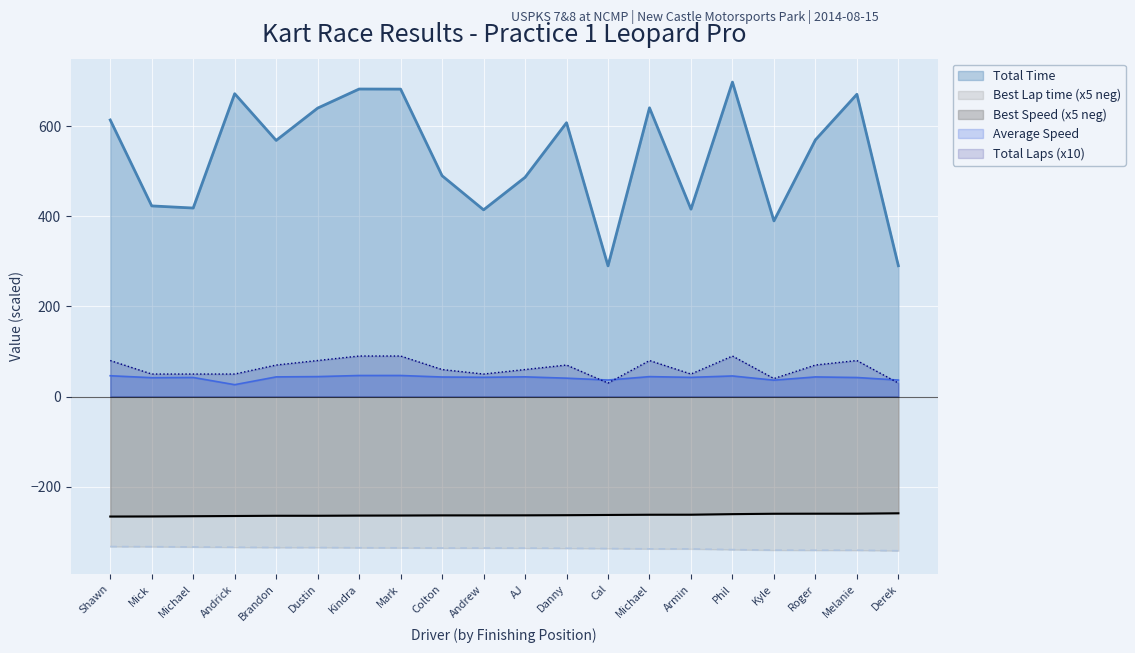

What are all the series names shown in the legend?

Total Time, Best Lap time (x5 neg), Best Speed (x5 neg), Average Speed, Total Laps (x10)